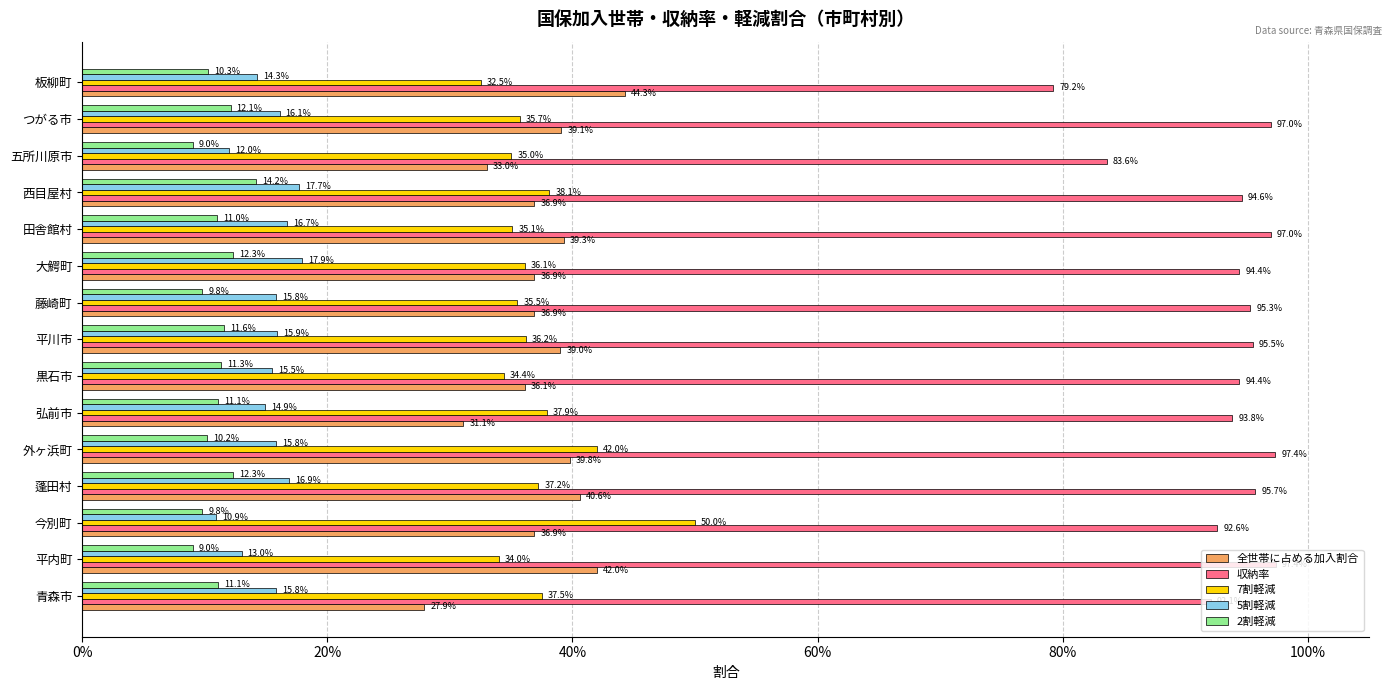

What is the sum of all 全世帯に占める加入割合 values?

5.6